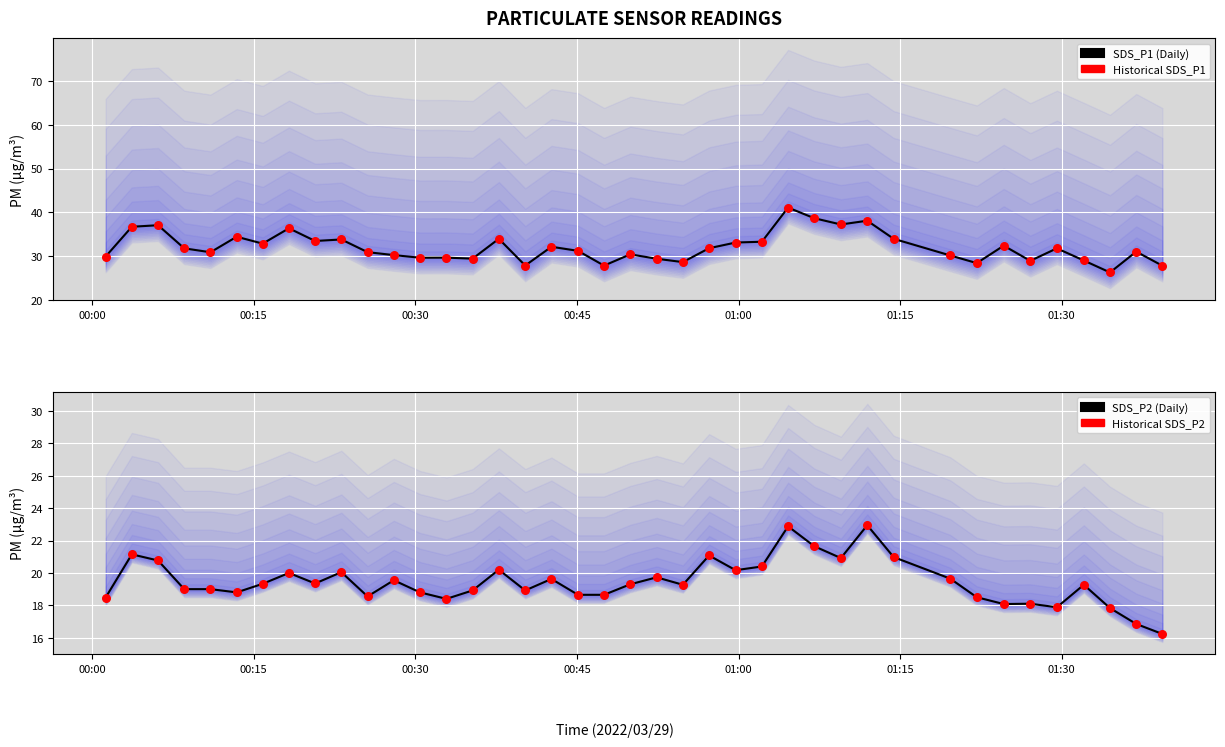

Is the value of SDS_P2 at 25 greater than the value of SDS_P1 at 36?

No